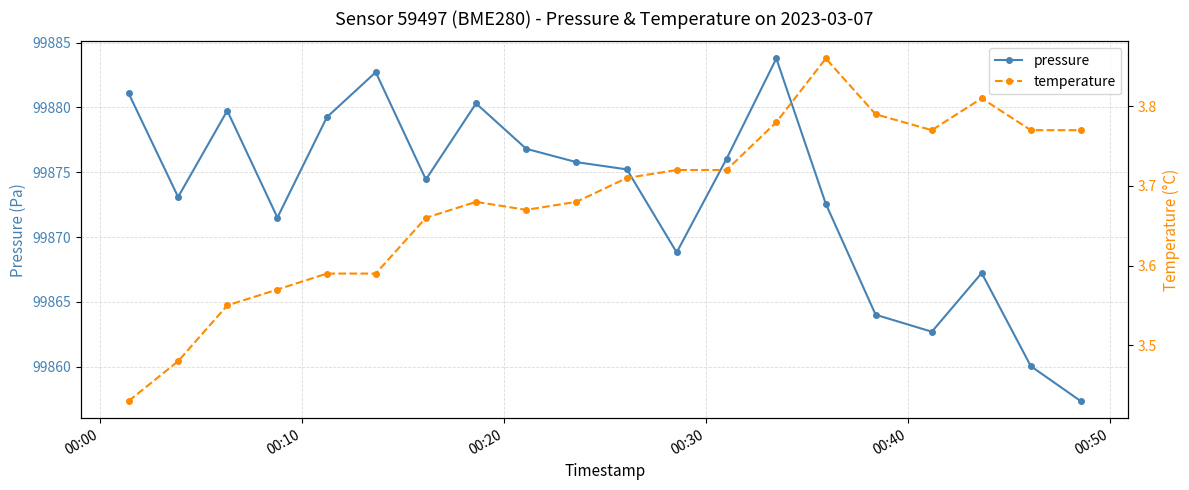

True or false: pressure has more than 2 points higher than both neighbors.

True